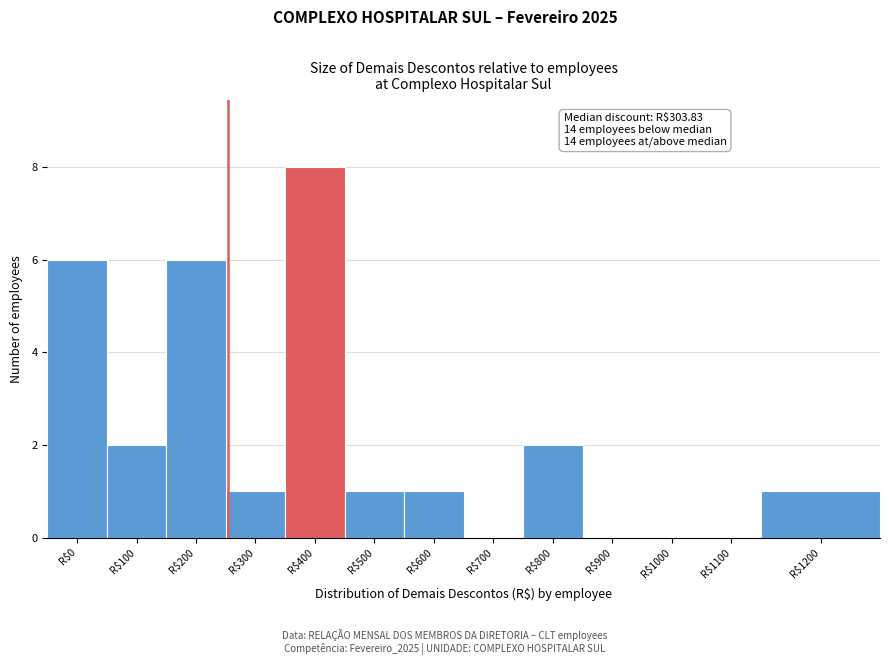

What is the maximum value shown in the chart?

8